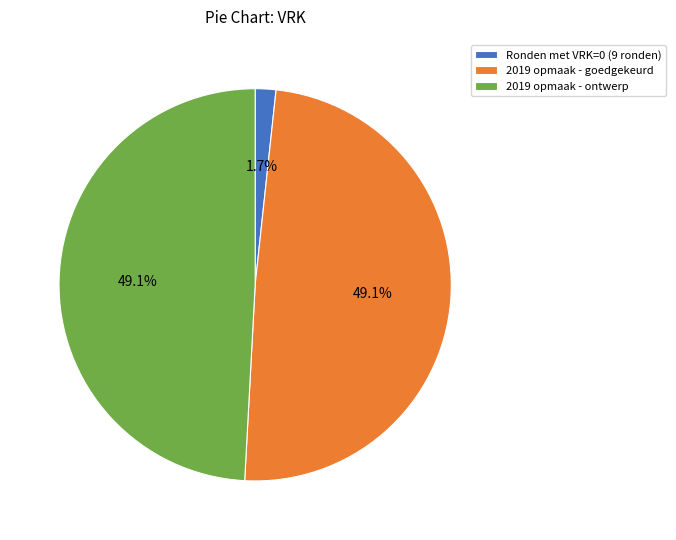

What is the smallest slice in the pie chart?

Ronden met VRK=0 (9 ronden)